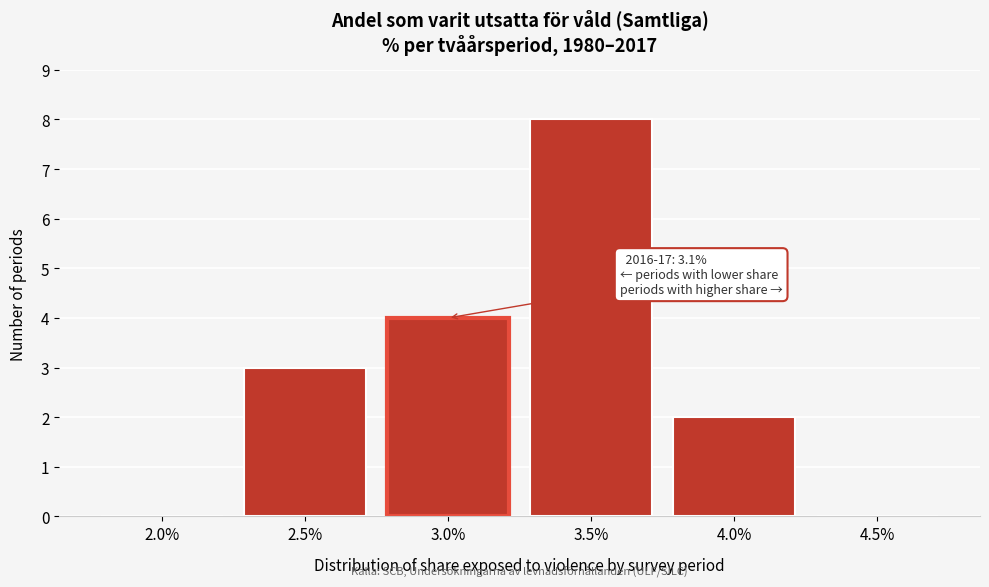

Reading right to left, list all the values displayed in this chart.

4.5%=0	4.0%=2	3.5%=8	3.0%=4	2.5%=3	2.0%=0